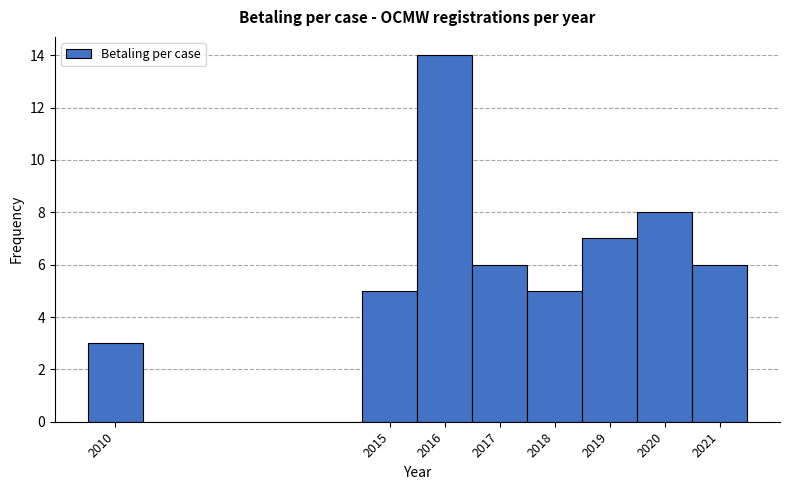

Reading left to right, list every bar in this chart as the range it spans on the x-axis followed by its height. The values are not printed on the chart, so give them approximately, as read against the axis.

2009.5 to 2010.5: 3
2010.5 to 2014.5: 0
2014.5 to 2015.5: 5
2015.5 to 2016.5: 14
2016.5 to 2017.5: 6
2017.5 to 2018.5: 5
2018.5 to 2019.5: 7
2019.5 to 2020.5: 8
2020.5 to 2021.5: 6